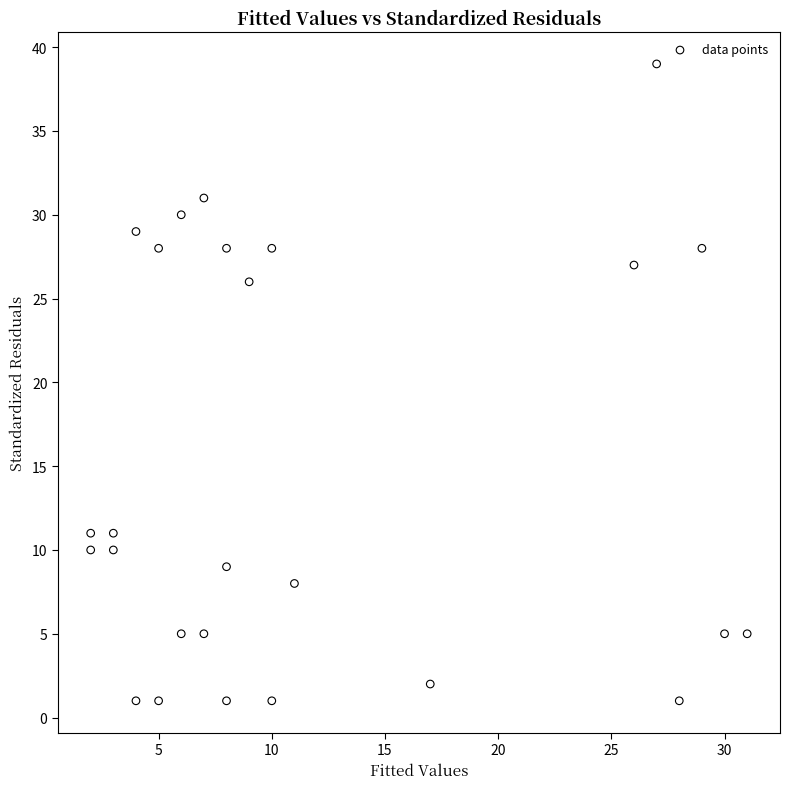

What Y value in the scatter plot is closest to 20?

26